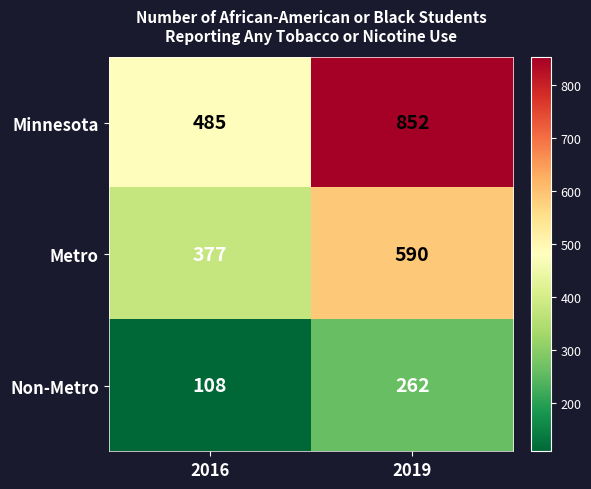

Rank the series by their average value, from lowest to highest.

Non-Metro, Metro, Minnesota